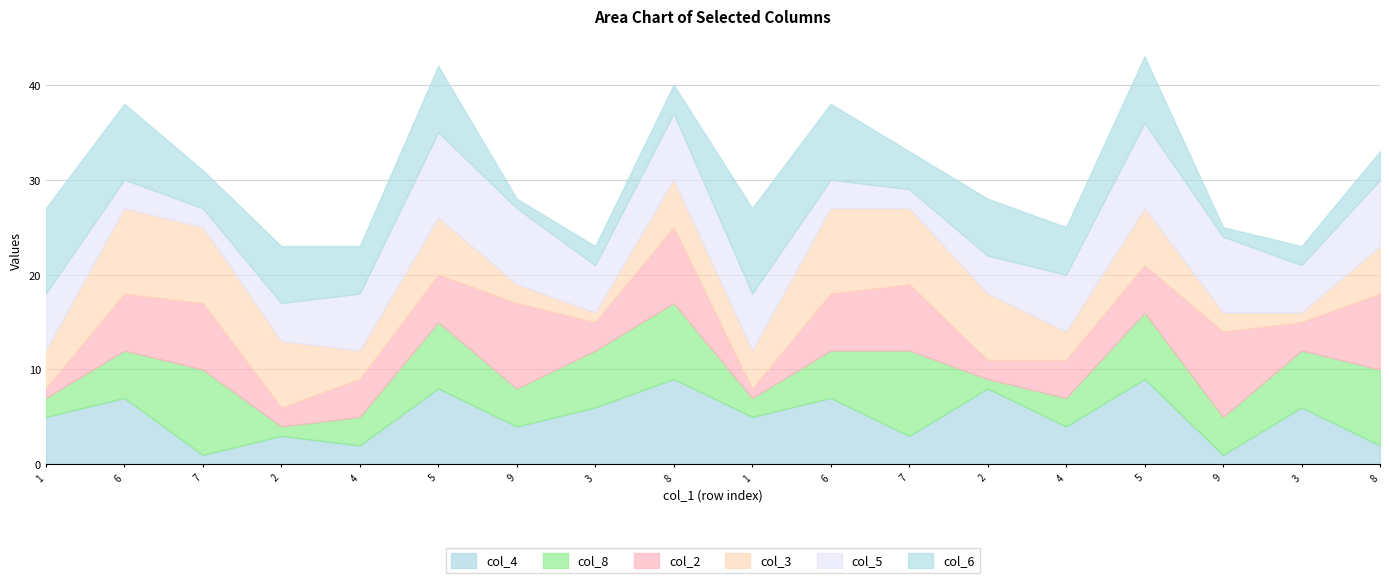

Where does the col_3 series first go above 5?

6